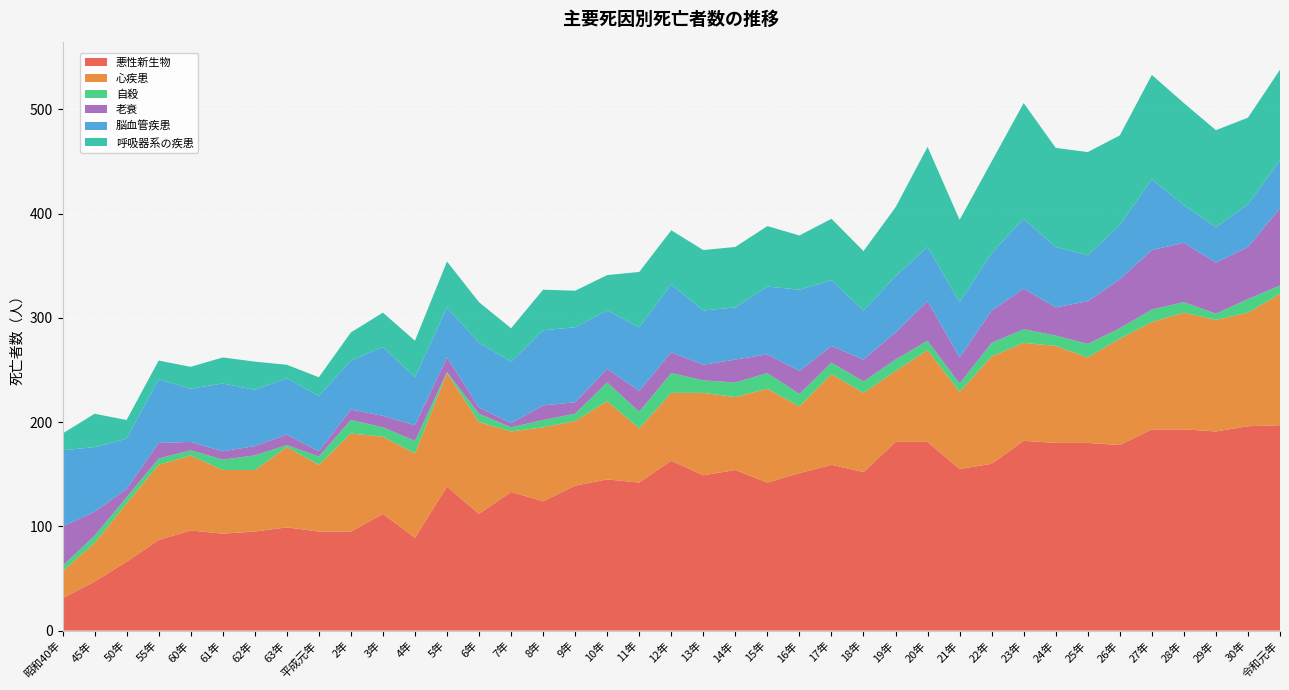

Reading left to right, transcribe all the data shown in this chart.

悪性新生物: 31	47	66	87	96	93	95	99	95	95	112	89	138	112	133	124	139	145	142	163	149	154	142	151	159	152	181	181	155	160	182	180	180	178	193	193	191	196	197
心疾患: 26	37	56	72	72	61	59	77	64	94	74	81	109	88	58	71	62	75	52	65	79	70	90	64	87	76	68	88	74	103	94	93	82	102	103	112	107	109	126
自殺: 5	7	6	6	5	10	14	2	8	13	9	12	1	8	4	7	7	18	16	19	12	14	15	12	11	11	11	9	8	13	13	10	13	10	12	10	6	13	8
老衰: 38	23	8	15	8	8	9	10	5	10	11	15	14	6	4	14	11	13	20	20	15	22	18	22	16	21	26	38	25	31	39	27	41	47	57	57	49	50	74
脳血管疾患: 73	62	48	61	51	65	54	54	53	47	66	46	48	62	59	72	72	56	61	65	52	50	65	78	63	47	54	52	53	55	67	58	44	52	68	36	34	41	46
呼吸器系の疾患: 16	32	18	18	21	25	27	13	18	27	33	35	44	39	32	39	35	34	53	52	58	58	58	52	59	57	66	96	79	88	111	95	99	86	100	98	93	83	87